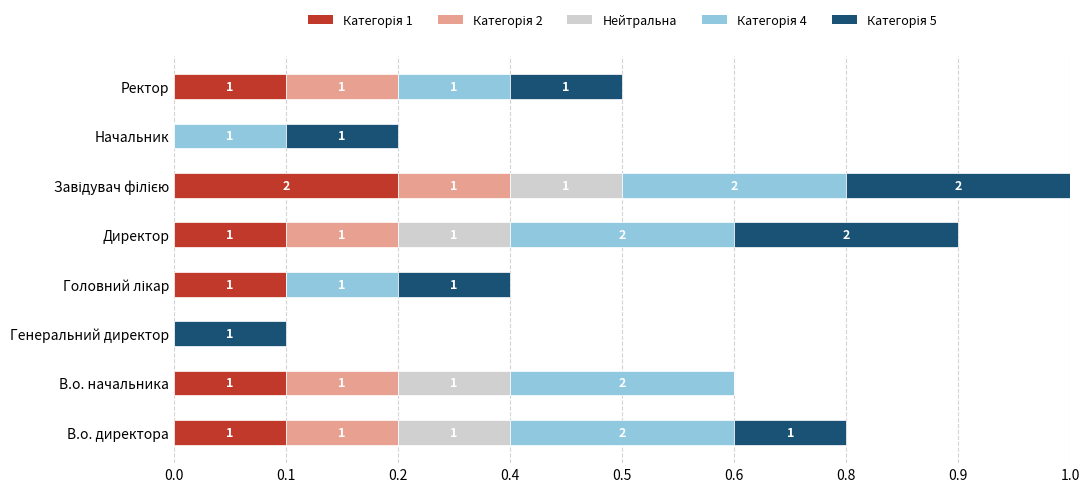

List the labels in order of value, smallest first.

Генеральний директор, Начальник, Головний лікар, Ректор, В.о. начальника, В.о. директора, Директор, Завідувач філією